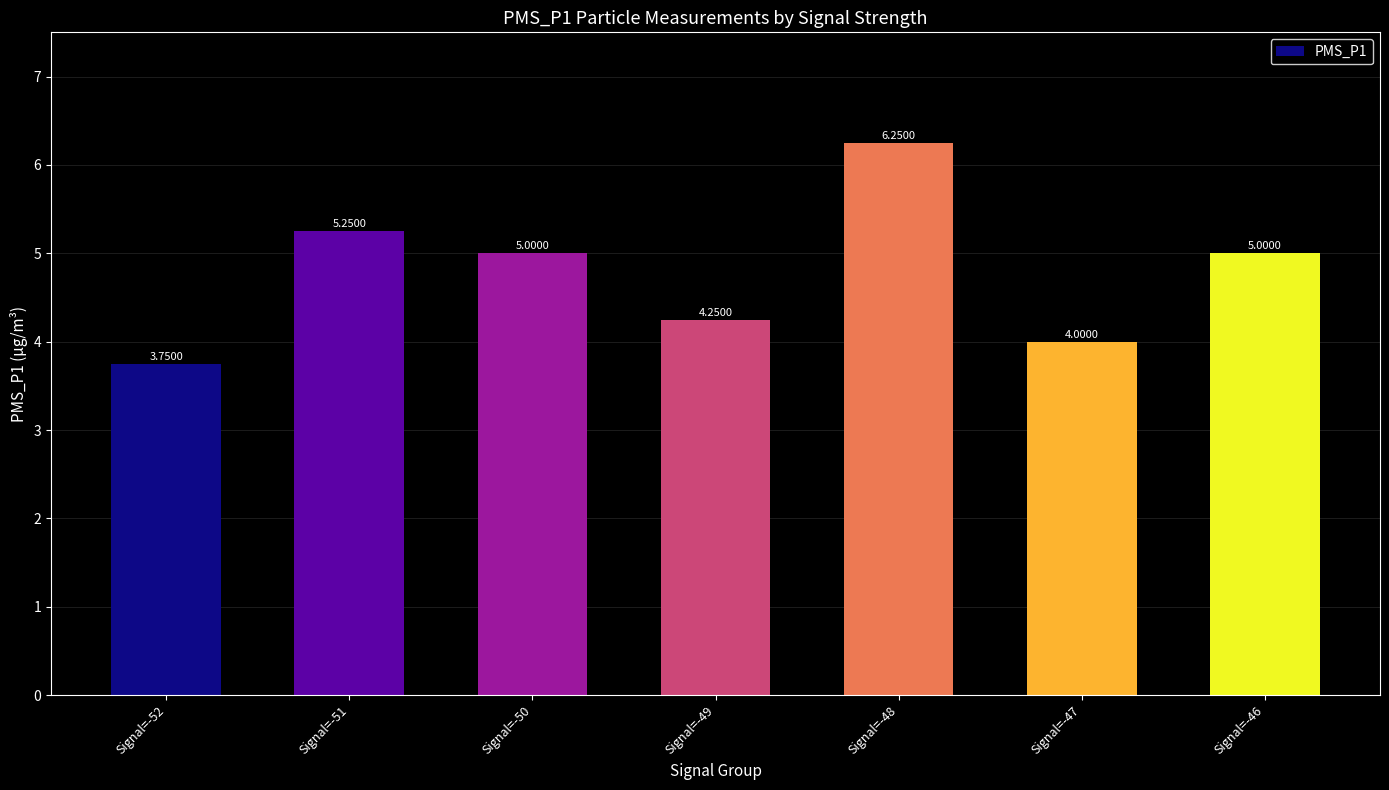

Is it true that the value at Signal=-51 is 6.9?

False